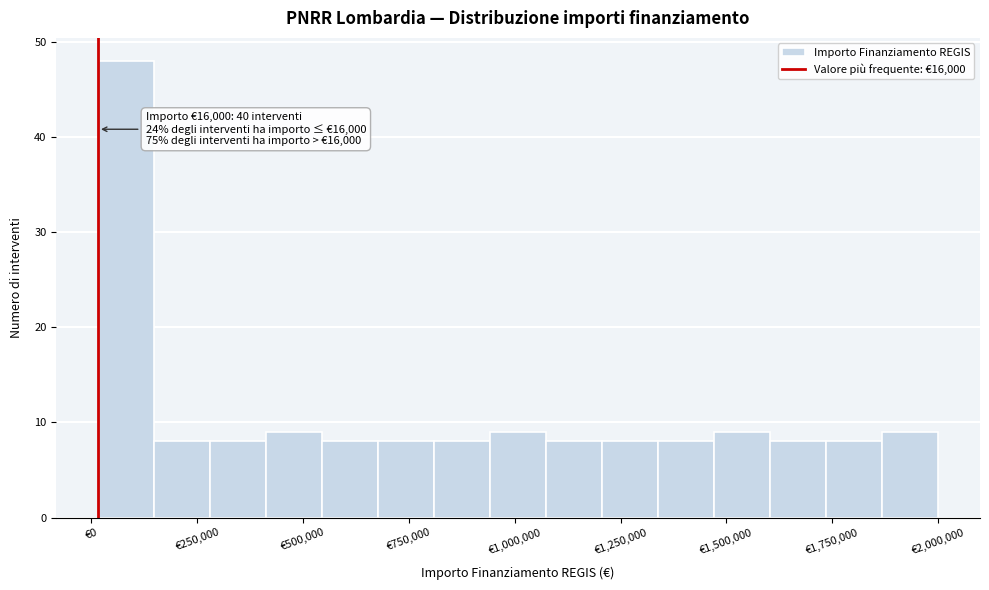

Around what value on the x-axis is the tallest bar? Give the approximate position of its centre, as read against the axis.

100000